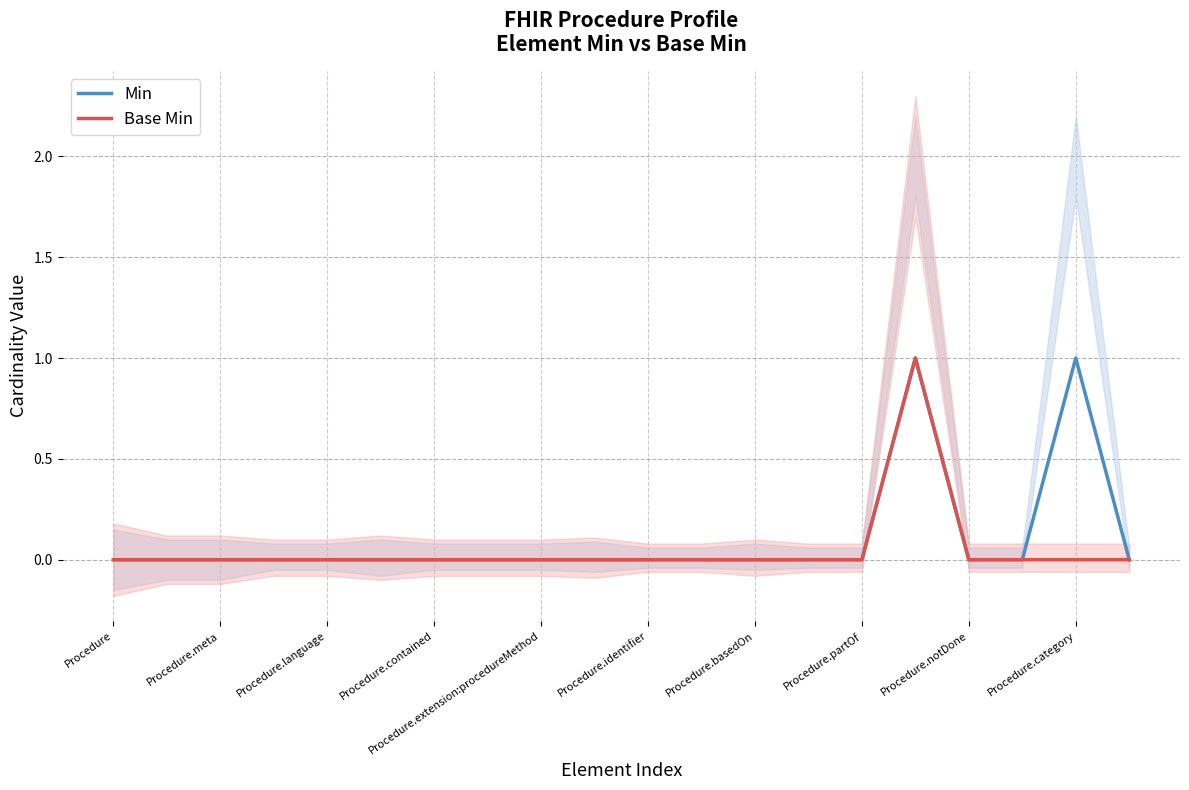

How many lines are shown in the chart?

2